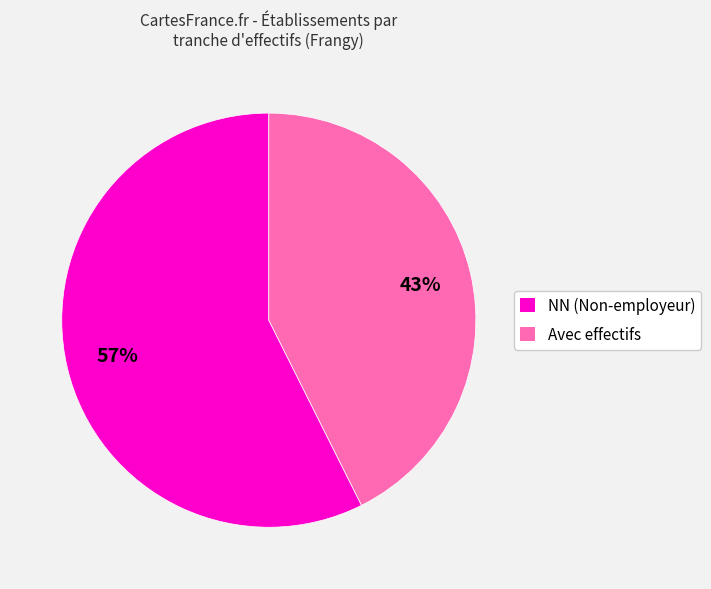

How many segments does this pie chart have?

2